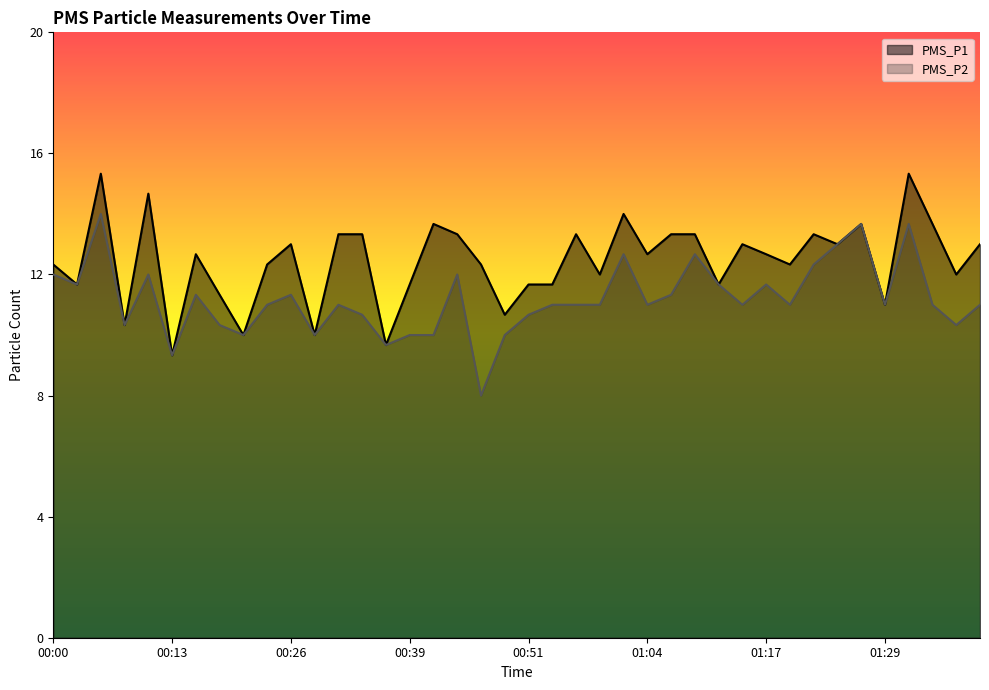

Reading left to right, what are all the values shown in this chart?

PMS_P1: 12.3	11.7	15.3	10.3	14.7	9.3	12.7	11.3	10.0	12.3	13.0	10.0	13.3	13.3	9.7	11.7	13.7	13.3	12.3	10.7	11.7	11.7	13.3	12.0	14.0	12.7	13.3	13.3	11.7	13.0	12.7	12.3	13.3	13.0	13.7	11.0	15.3	13.7	12.0	13.0
PMS_P2: 12.0	11.7	14.0	10.3	12.0	9.3	11.3	10.3	10.0	11.0	11.3	10.0	11.0	10.7	9.7	10.0	10.0	12.0	8.0	10.0	10.7	11.0	11.0	11.0	12.7	11.0	11.3	12.7	11.7	11.0	11.7	11.0	12.3	13.0	13.7	11.0	13.7	11.0	10.3	11.0